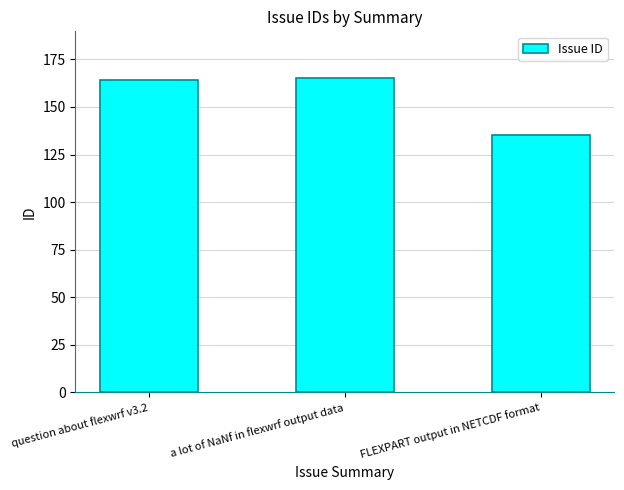

What is the difference between the second highest and minimum values?

29